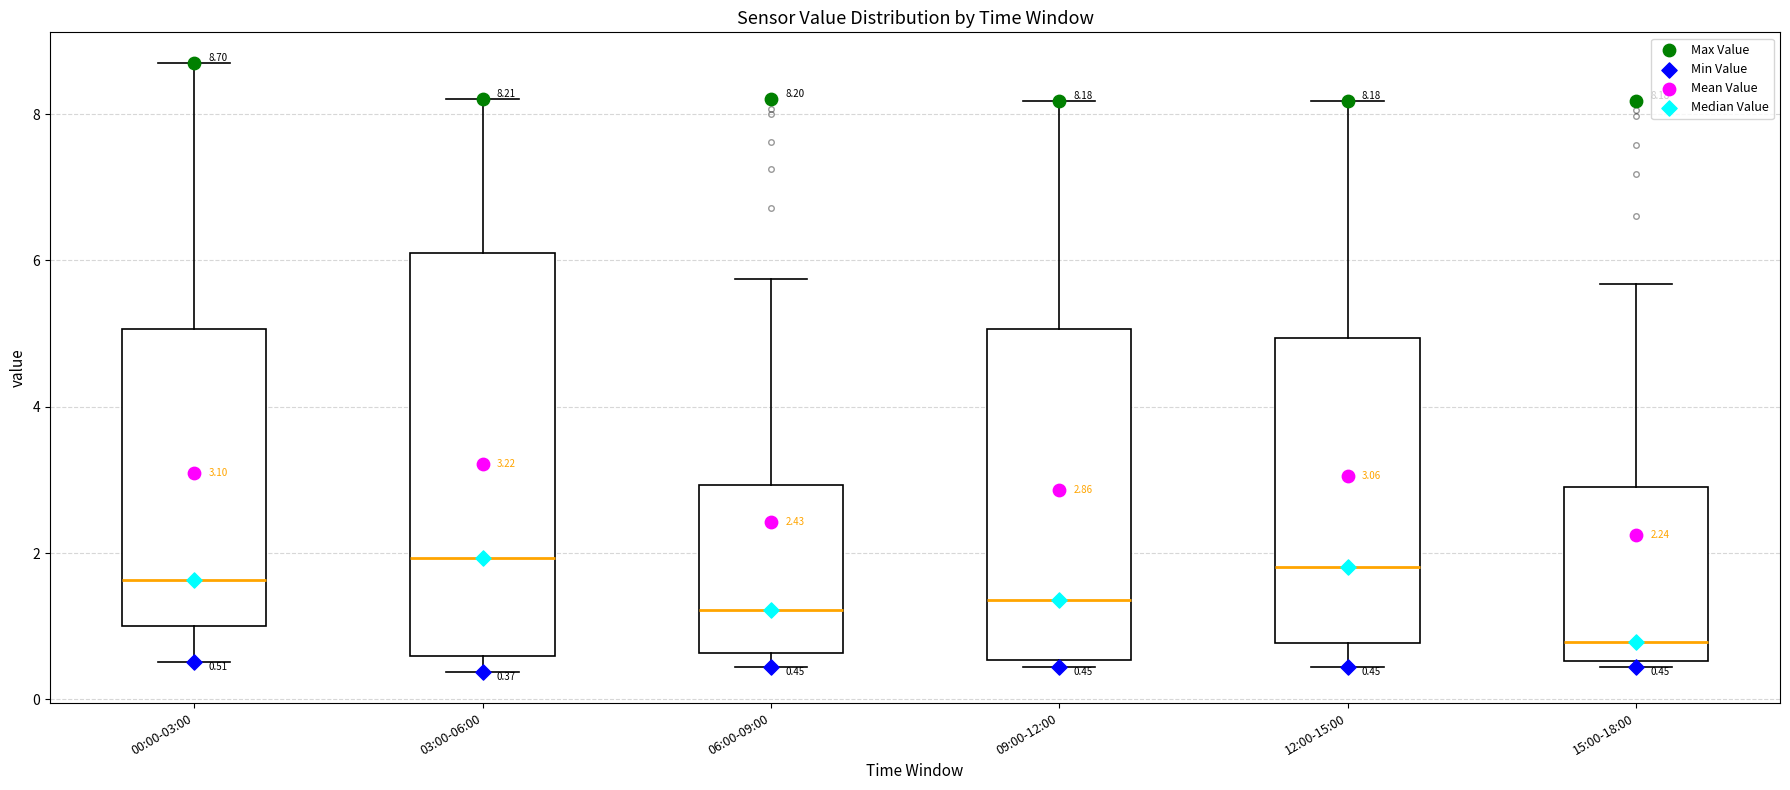

Comparing the boxes themselves (not the whiskers), which one is the tallest?

03:00-06:00